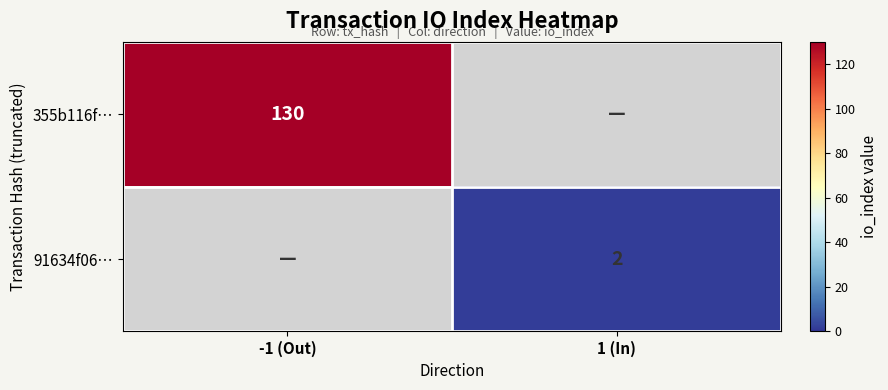

What is the maximum value shown in the chart?

130.0